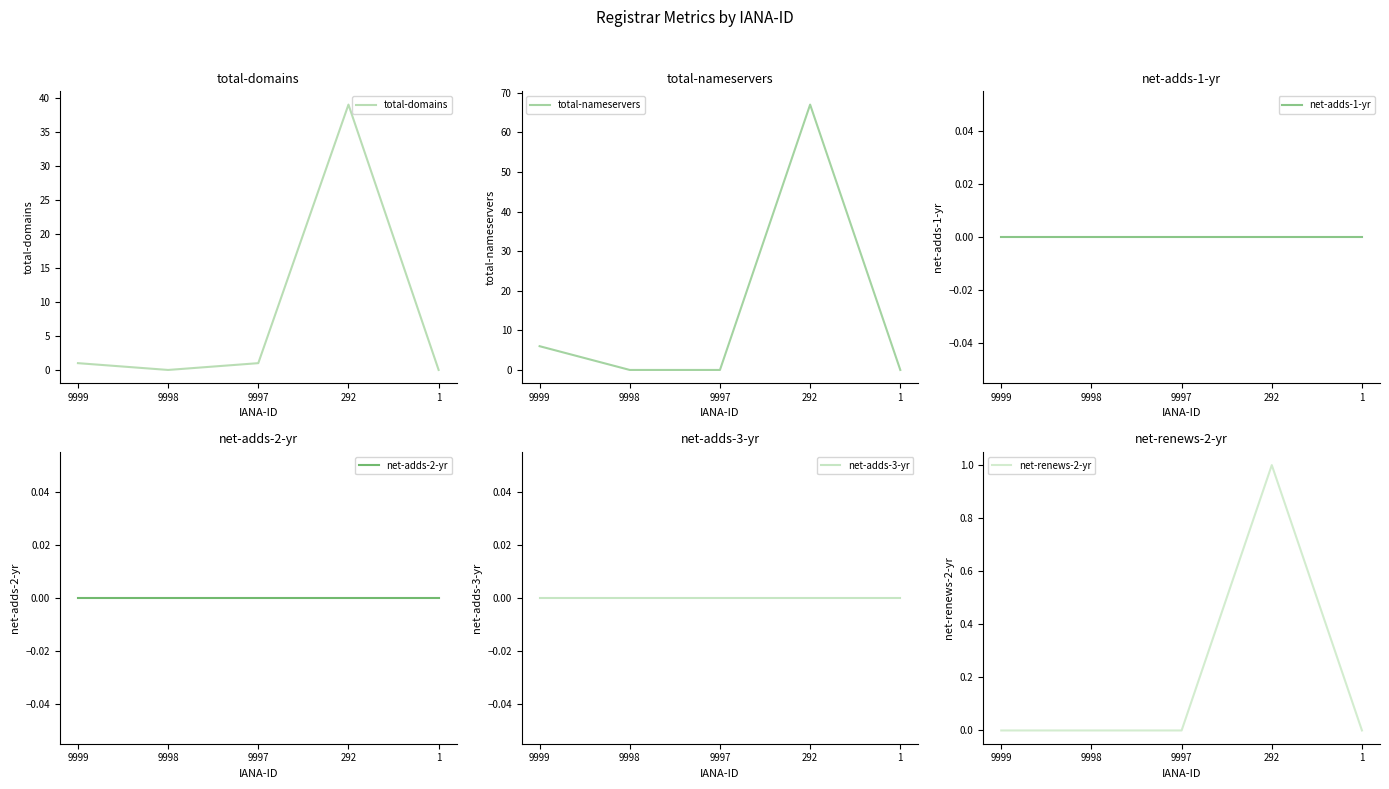

True or false: net-adds-3-yr and net-renews-2-yr cross at least once.

False